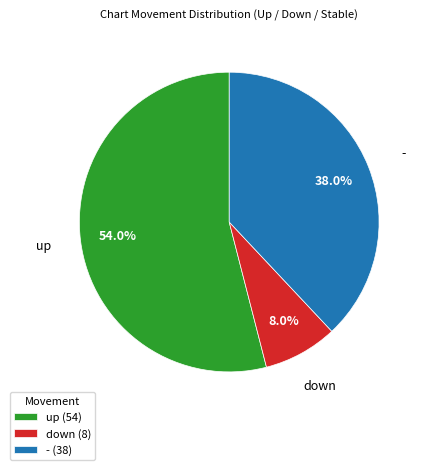

Which slice is the largest?

up